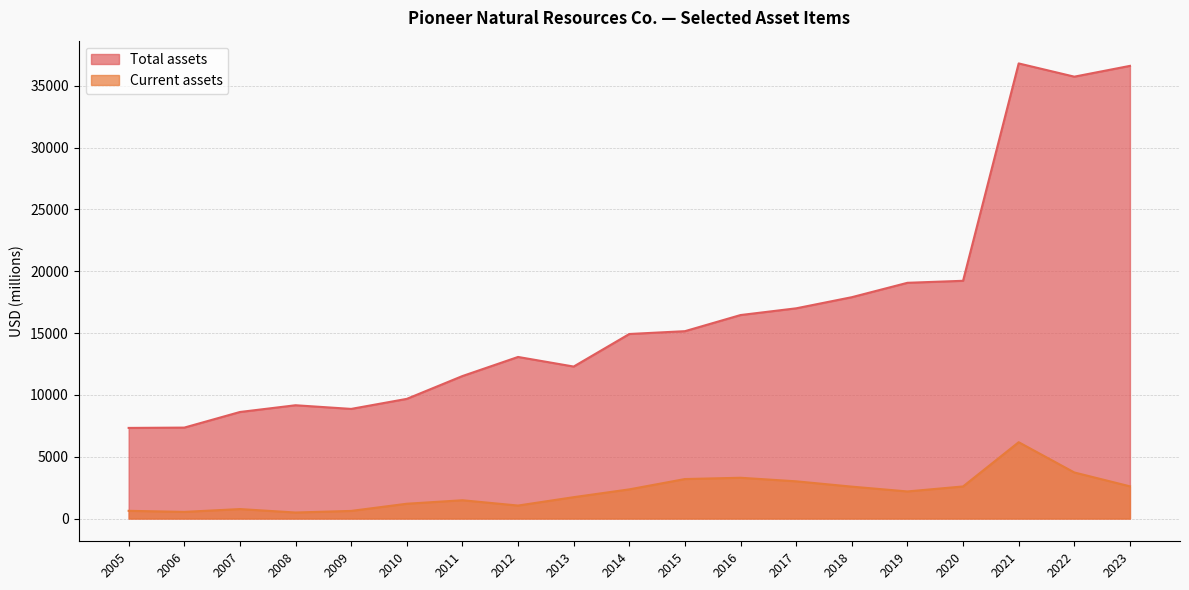

What is the approximate value of Current assets at 2008, to the nearest 50?

500